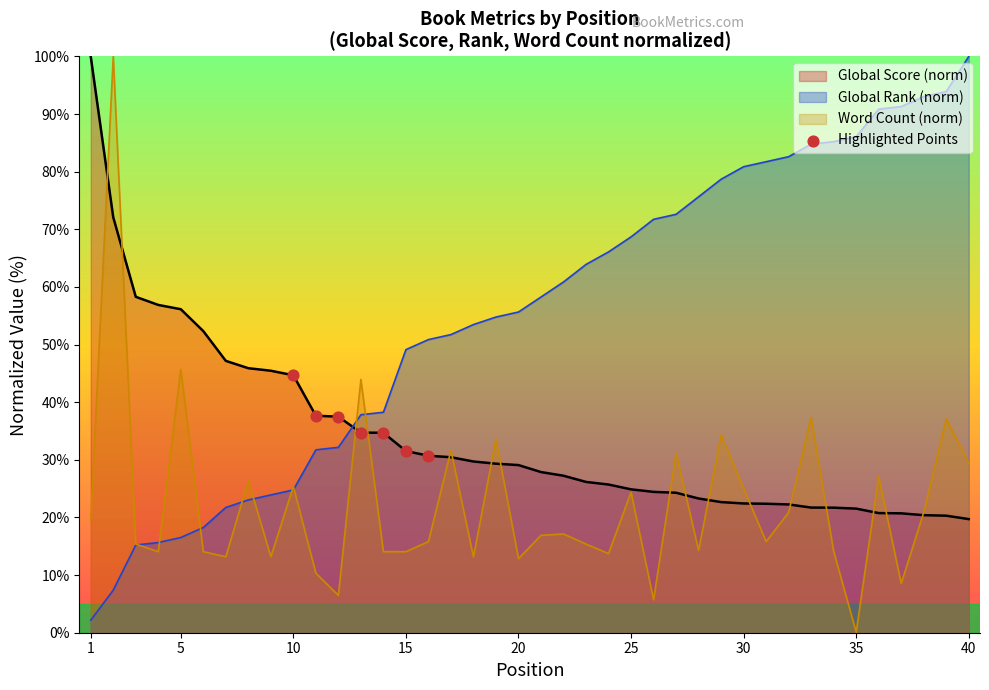

Which series ends up on top after the final intersection of Global Rank (norm) and Global Score (norm)?

Global Rank (norm)